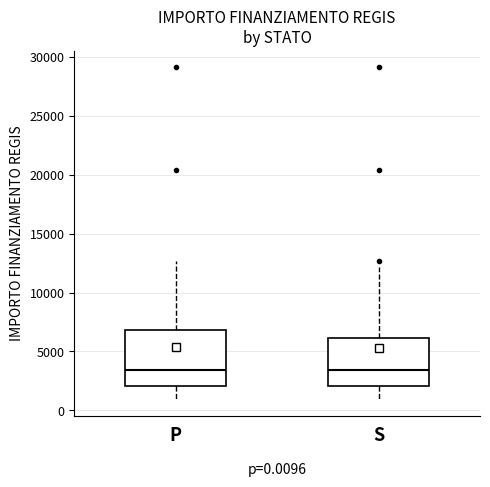

Comparing the boxes themselves (not the whiskers), which one is the tallest?

P